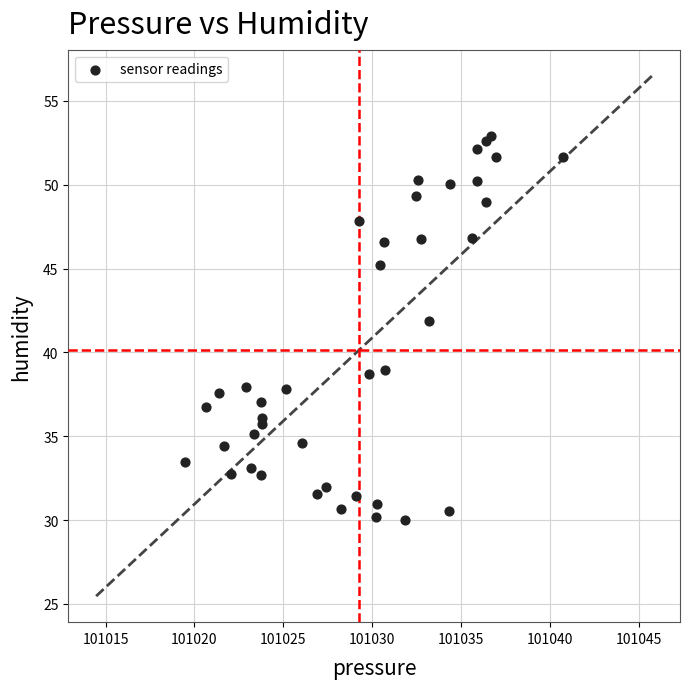

What Y value in the scatter plot is closest to 41?

41.9